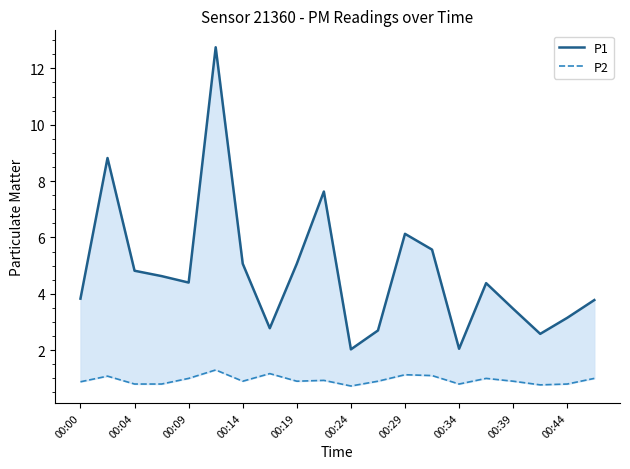

How many series are shown in this chart?

2